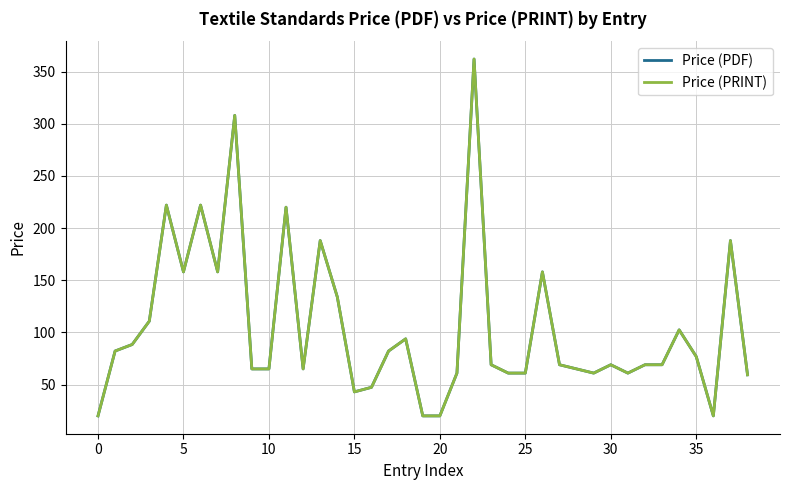

Where is the first local minimum for Price (PRINT)?

5